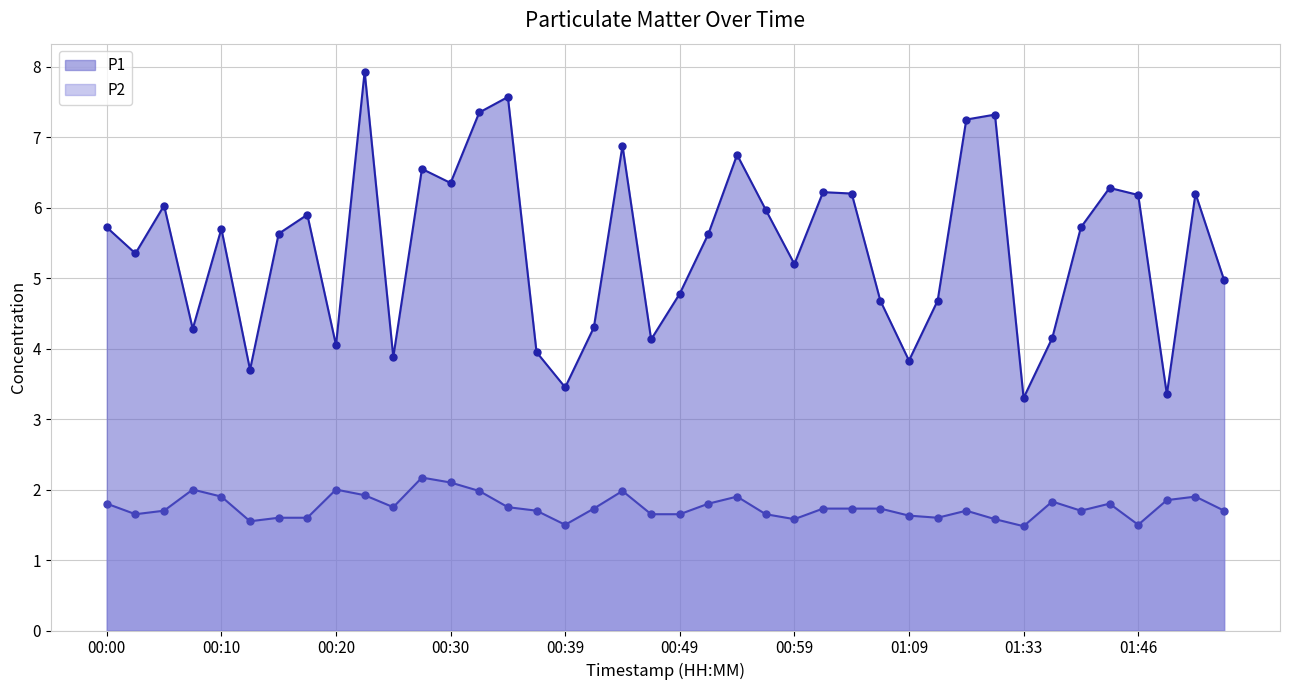

The value of P2 at 01:11 is 1.6. True or false?

True